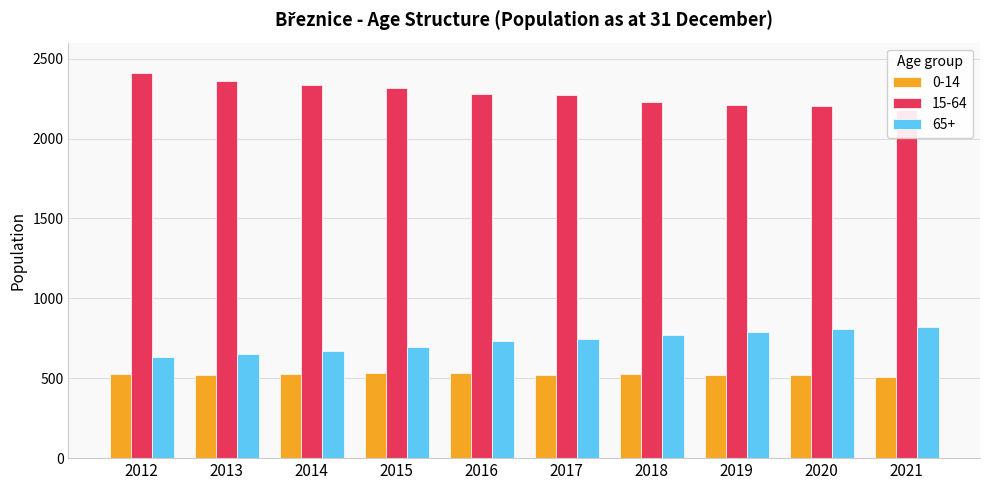

At which label is 15-64 closest to 2293?

2016